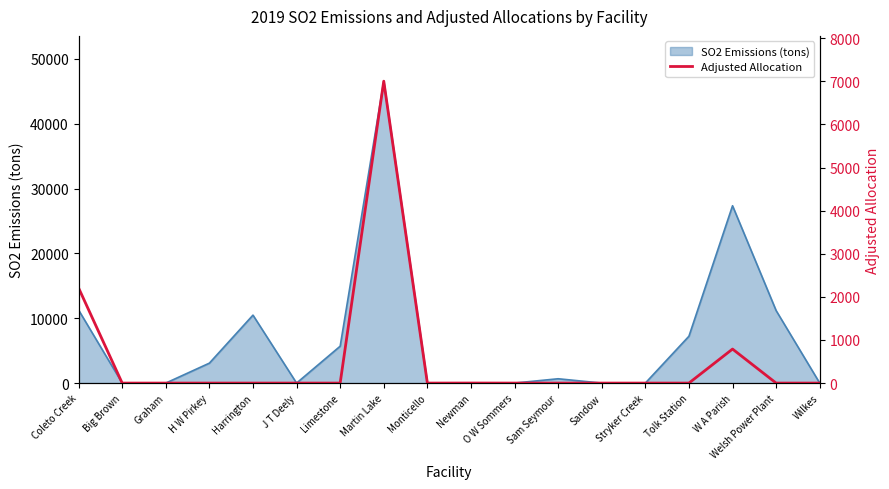

How many points are higher than both their immediate neighbors (excluding endpoints)?

3